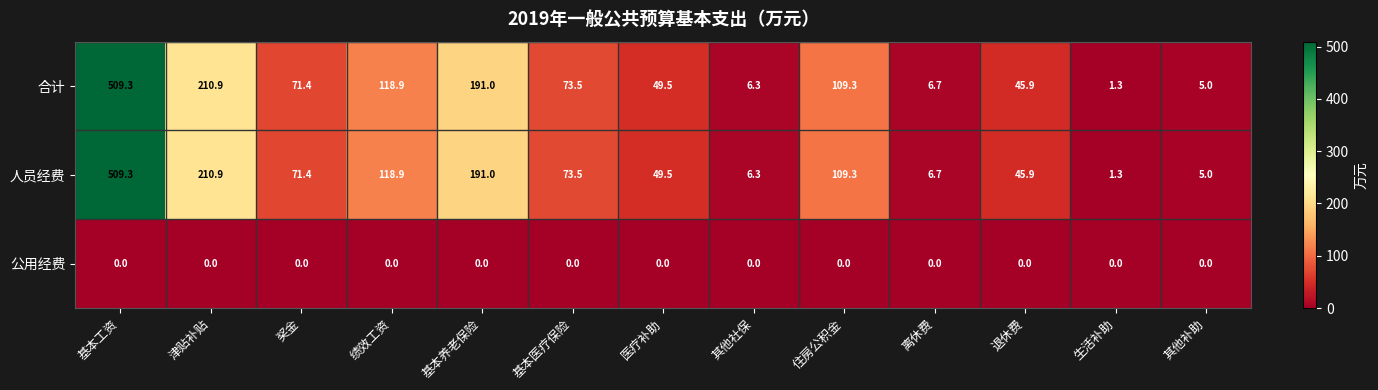

At which category does the chart reach its peak across all series?

基本工资